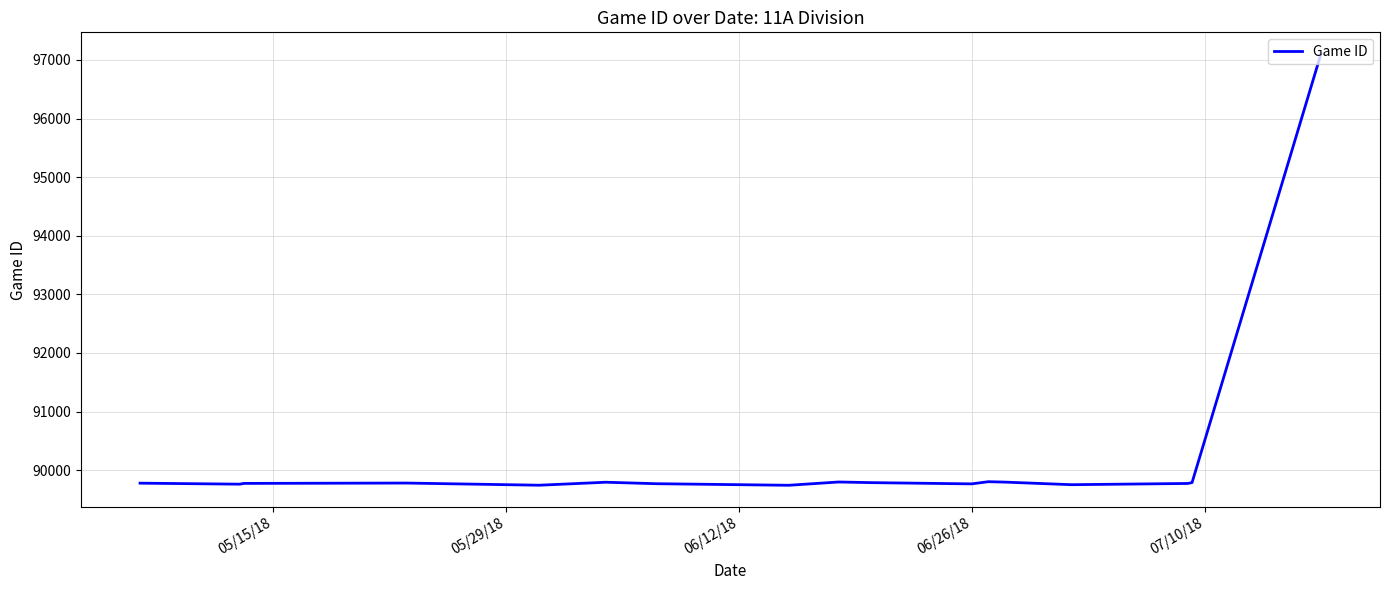

What is the difference between the maximum and minimum values?

7362